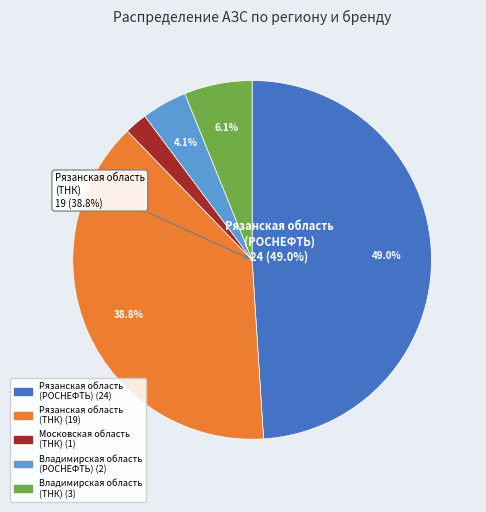

To the nearest percent, what is the average slice percentage?

20%